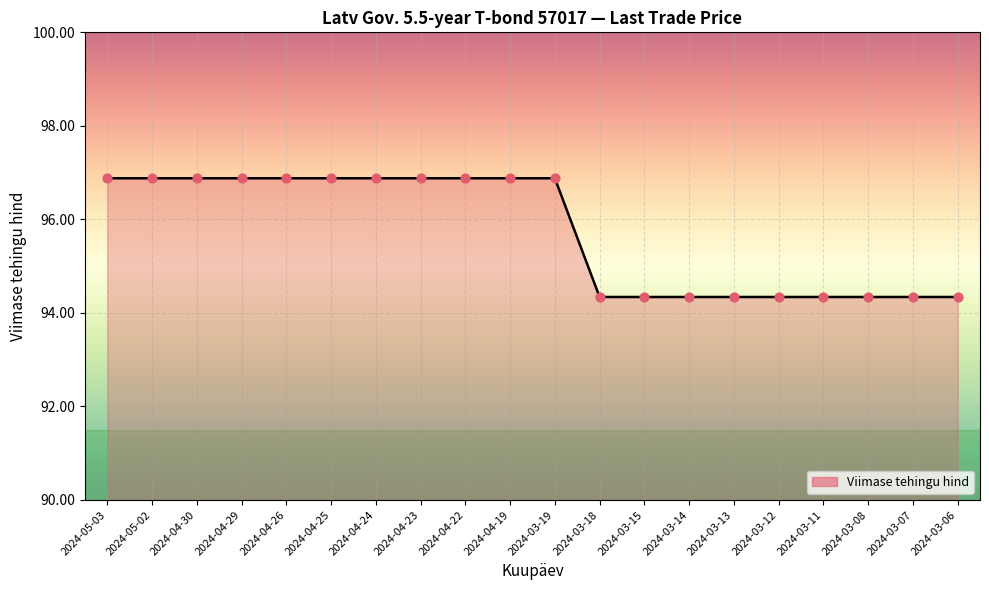

What is the change in value from 2024-04-24 to 2024-03-07?

-2.5